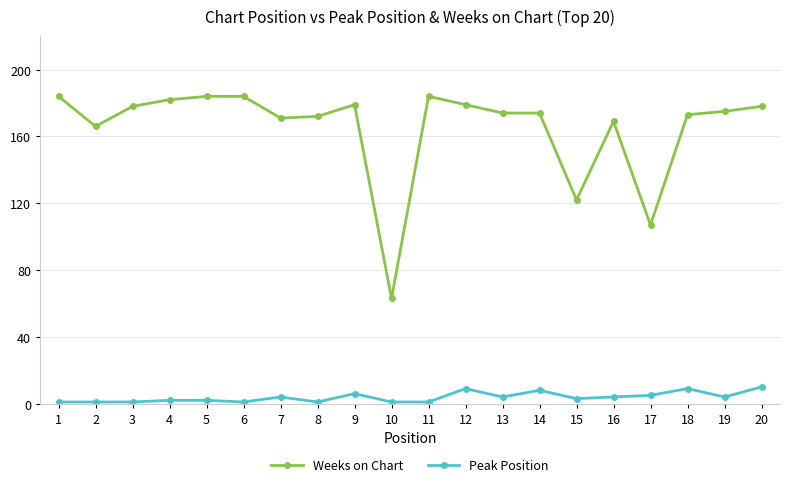

Rank the series by their average value, from lowest to highest.

Peak Position, Weeks on Chart